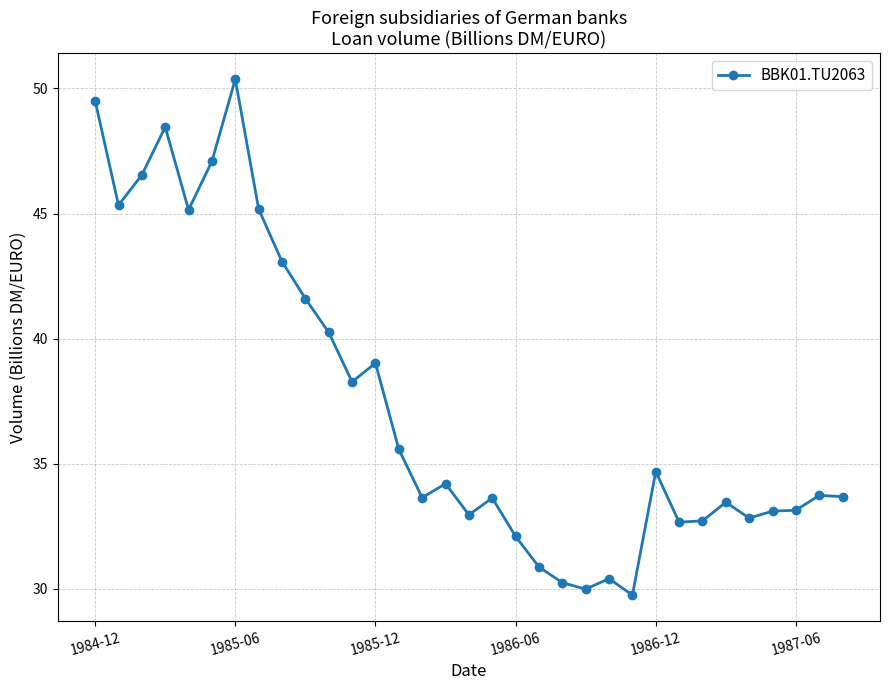

What is the maximum value shown in the chart?

50.4